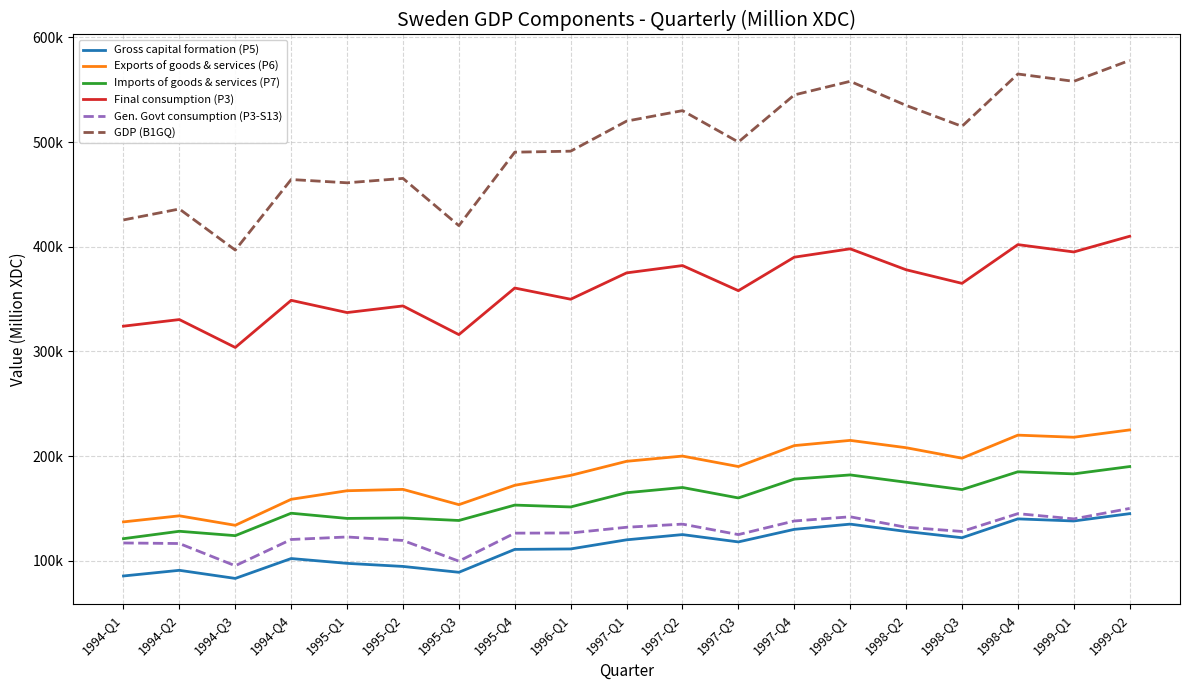

Which series has the widest spread of values?

GDP (B1GQ)